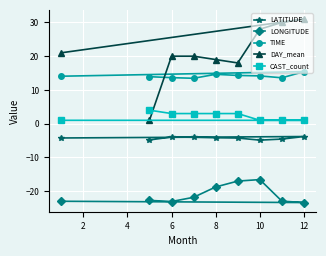

What is the difference between the second highest and minimum values in the LONGITUDE series?

6.4